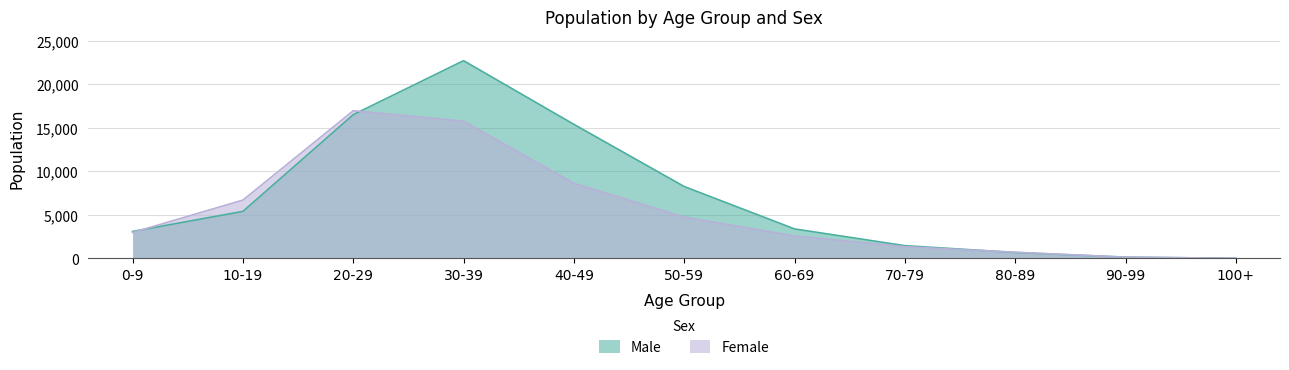

Does the chart display data point markers on the line(s)?

No